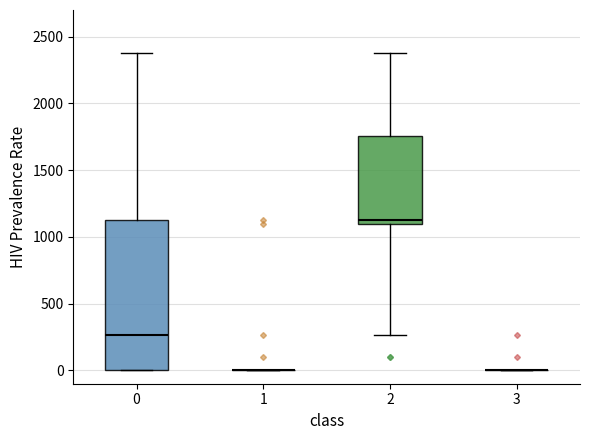

Reading left to right, transcribe this box plot: for each box, give where its median line is, the range the box spans, and where its two whiskers end, as read against the y-axis. The values are not printed on the chart, so give them approximately, as read against the axis.

0: median 250, box 0 to 1150, whiskers 0 to 2400
1: box collapsed to a line at 0, whiskers 0 to 0
2: median 1150, box 1100 to 1750, whiskers 250 to 2400
3: box collapsed to a line at 0, whiskers 0 to 0